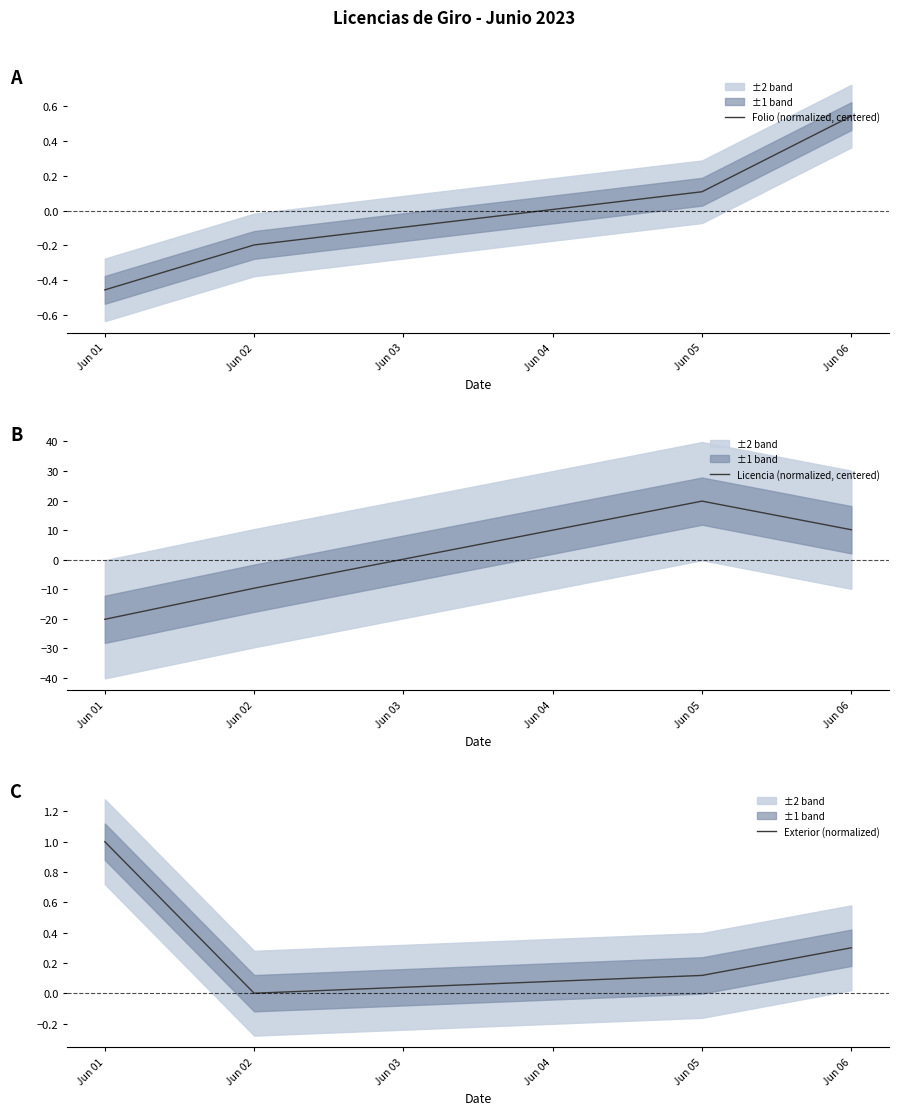

True or false: Folio (normalized, centered) has more than 0 interior local peaks.

False